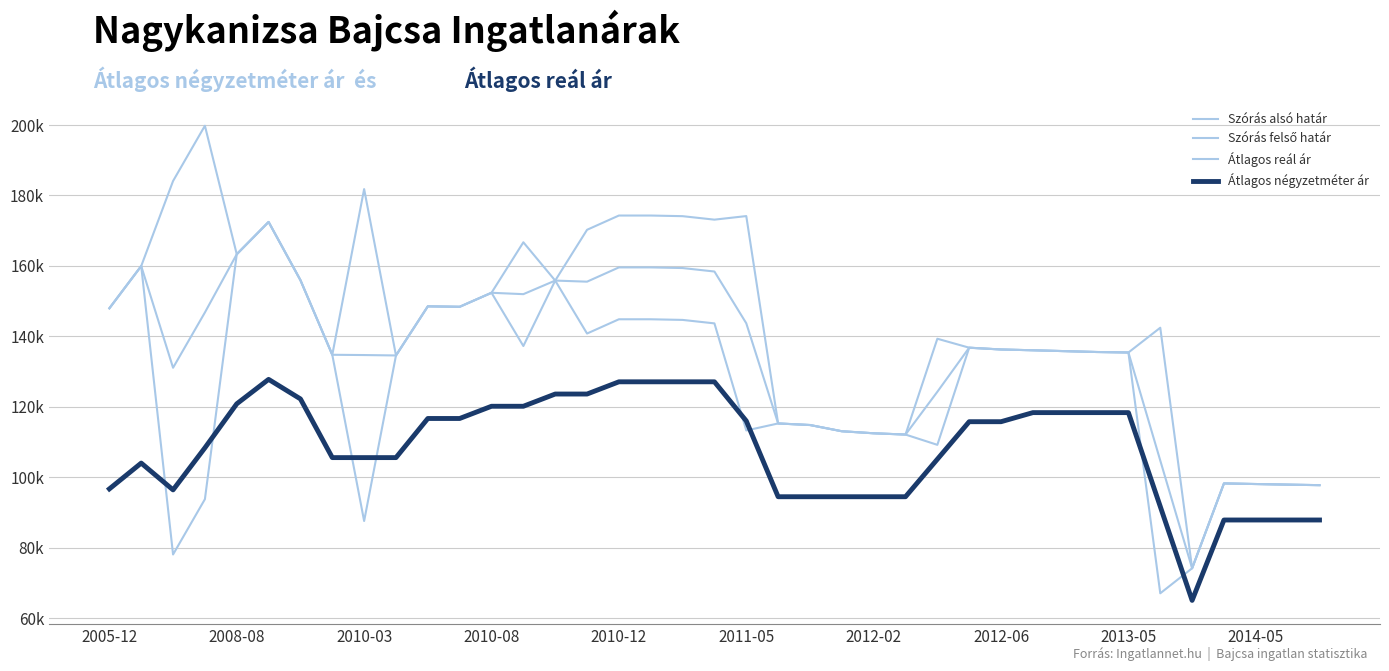

Reading left to right, what are all the values shown in this chart?

Szórás alsó határ: 147960	159958	78043	93744	163313	172487	155949	134761	87544	134567	148518	148389	152368	137245	155834	140793	144844	144844	144663	143675	113262	115255	114812	113042	112464	112102	109181	136771	136262	136041	135794	135548	135408	67019	74130	98226	98052	97879	97732
Szórás felső határ: 147960	159958	184109	199810	163313	172487	155949	134761	181822	134567	148518	148389	152368	166707	155834	170255	174306	174306	174125	173137	174152	115255	114812	113042	112464	112102	139315	136771	136262	136041	135794	135548	135408	142443	74130	98226	98052	97879	97732
Átlagos reál ár: 147960	159958	131076	146777	163313	172487	155949	134761	134683	134567	148518	148389	152368	151976	155834	155524	159575	159575	159394	158406	143707	115255	114812	113042	112464	112102	124248	136771	136262	136041	135794	135548	135408	104731	74130	98226	98052	97879	97732
Átlagos négyzetméter ár: 96667	104000	96389	108333	120833	127777	122222	105555	105555	105555	116666	116666	120138	120138	123611	123611	127083	127083	127083	127083	115972	94444	94444	94444	94444	94444	105098	115753	115753	118333	118333	118333	118333	91666	65000	87837	87837	87837	87837